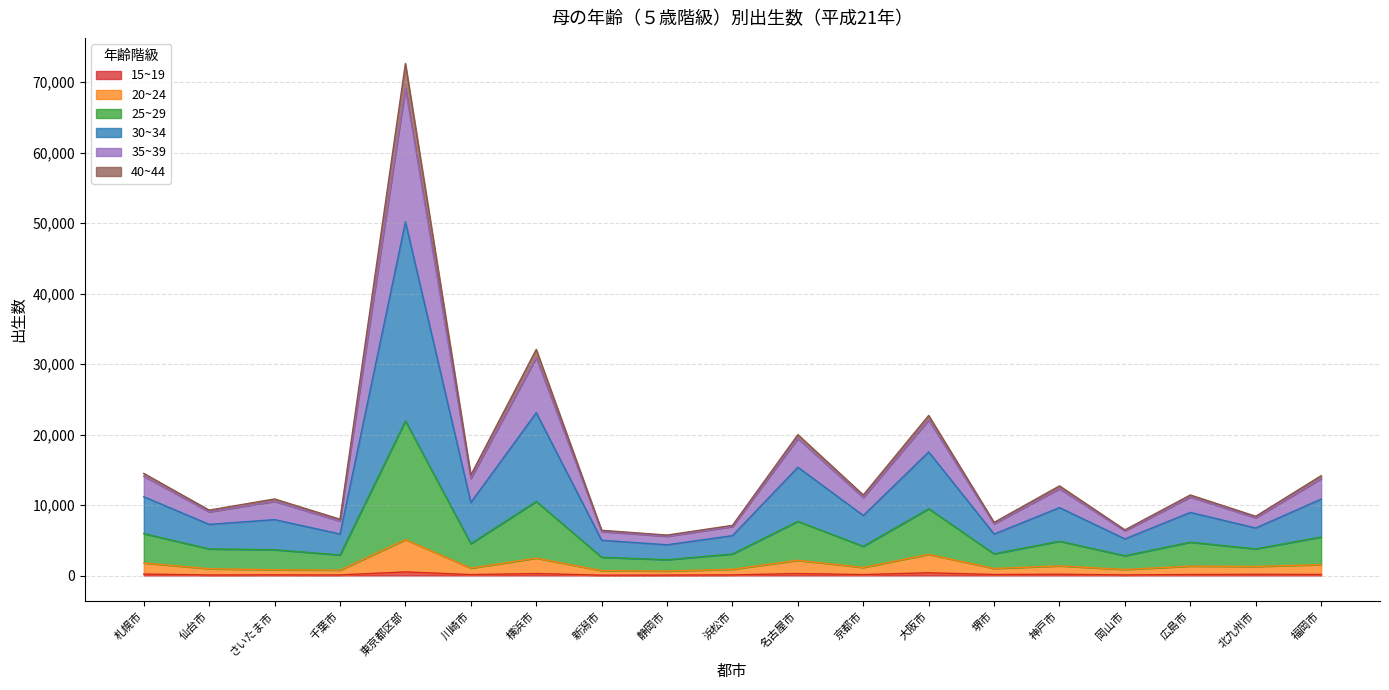

What is the difference between the maximum and minimum values in the 15~19 series?

464